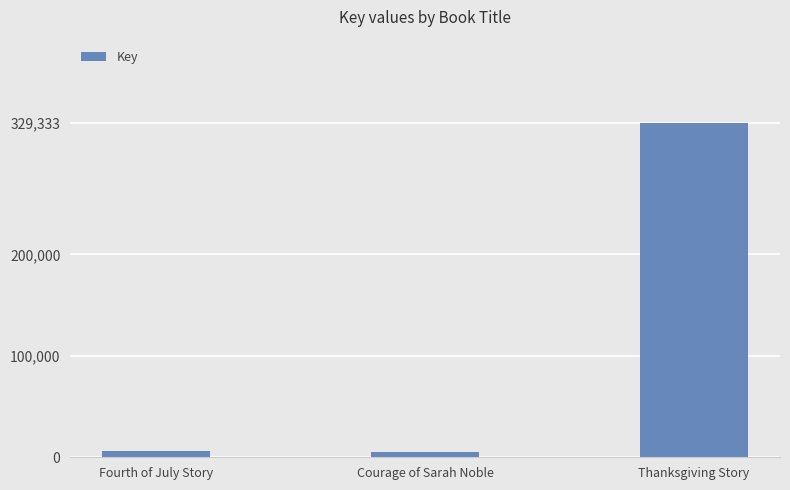

Is it true that the value at Thanksgiving Story is 329333?

True